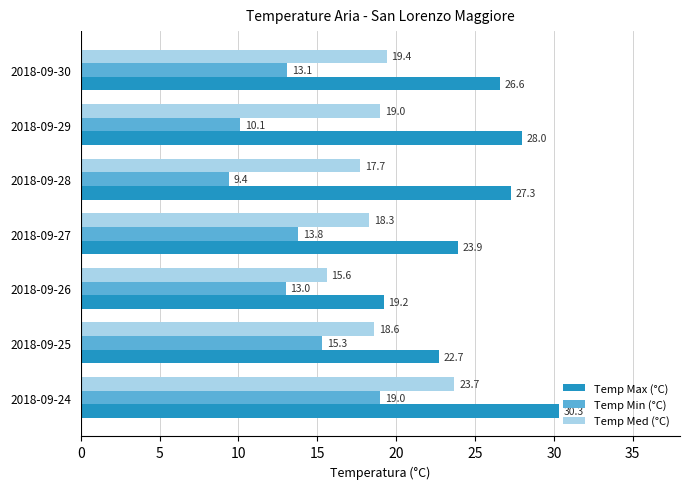

Is it true that Temp Med (°C) equals 23.7 at 2018-09-24?

True